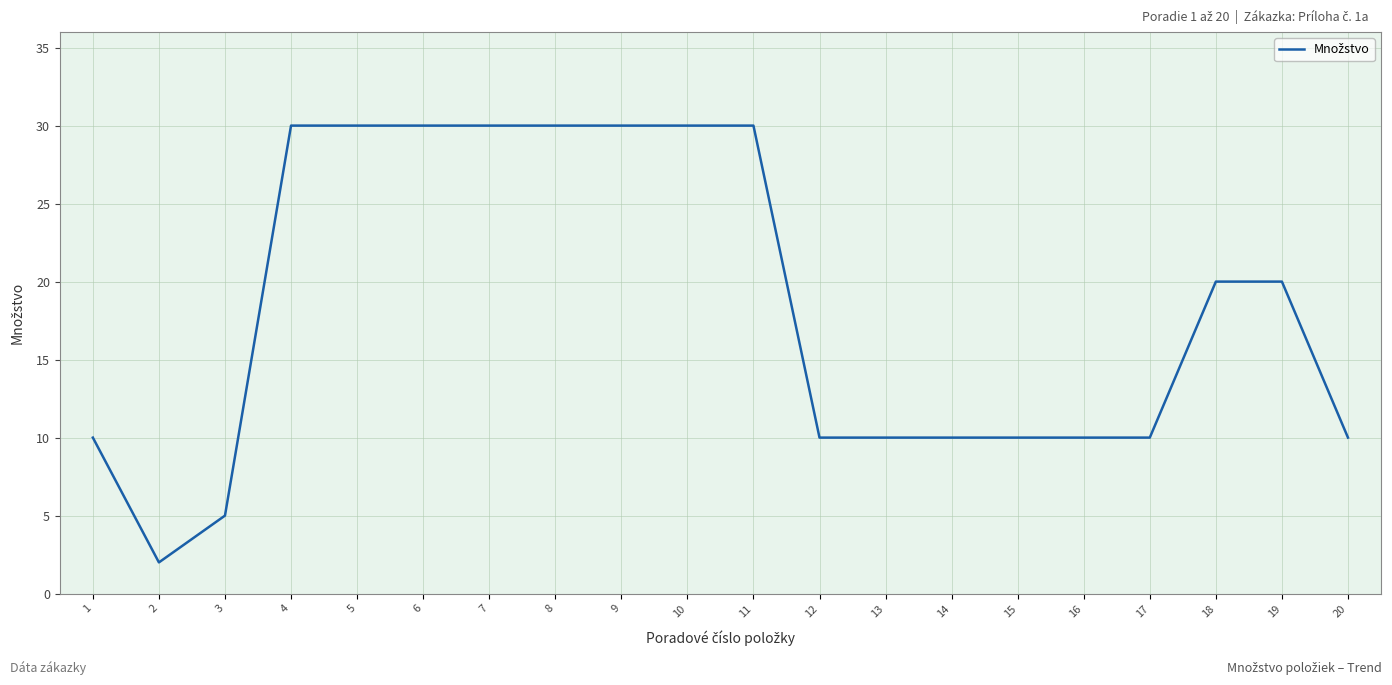

What is the maximum value shown in the chart?

30